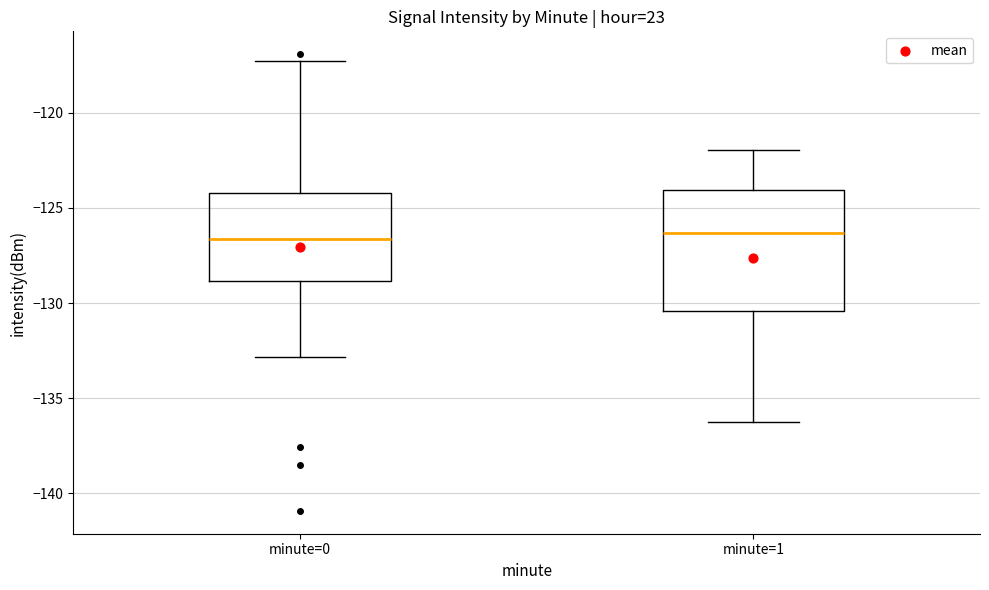

Where does the lower whisker of the box for minute=1 end on the y-axis? The values are not printed on the chart, so give them approximately, as read against the axis.

-136.5